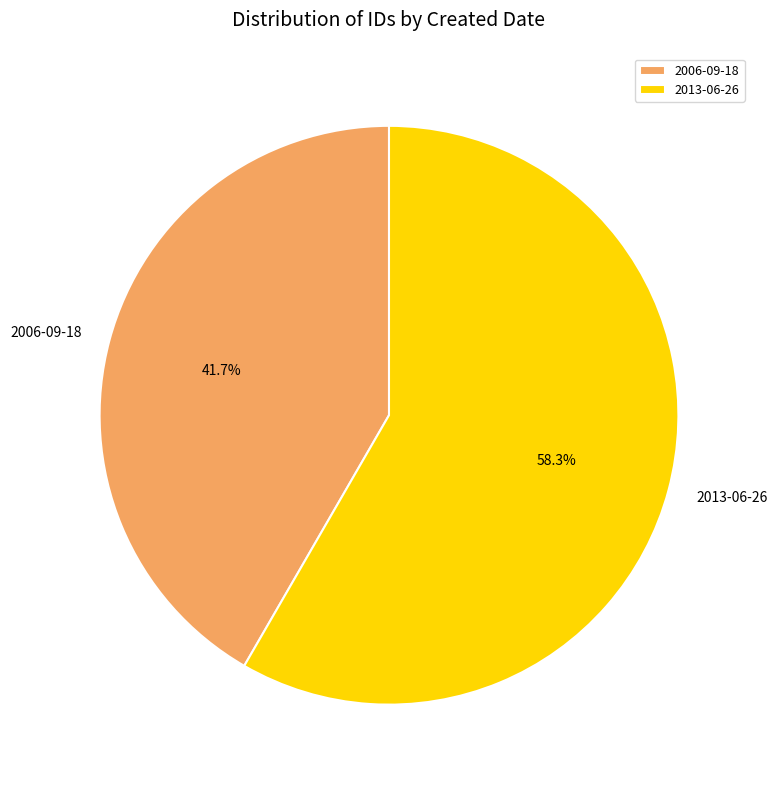

Which has a higher value, 2006-09-18 or 2013-06-26?

2013-06-26